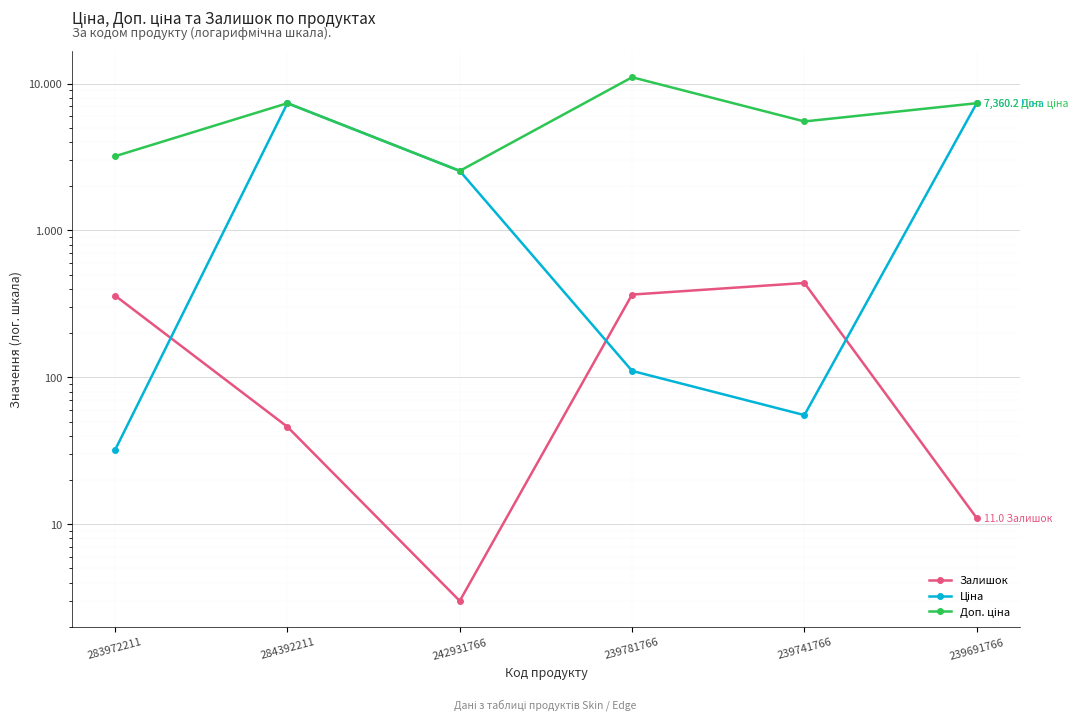

At which category is the sum across all series the highest?

284392211